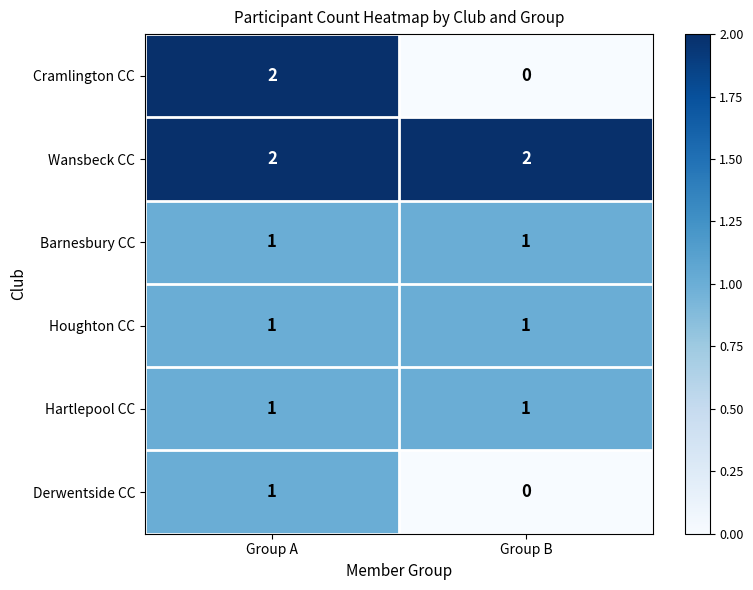

List the labels in order of Derwentside CC value, largest first.

Group A, Group B